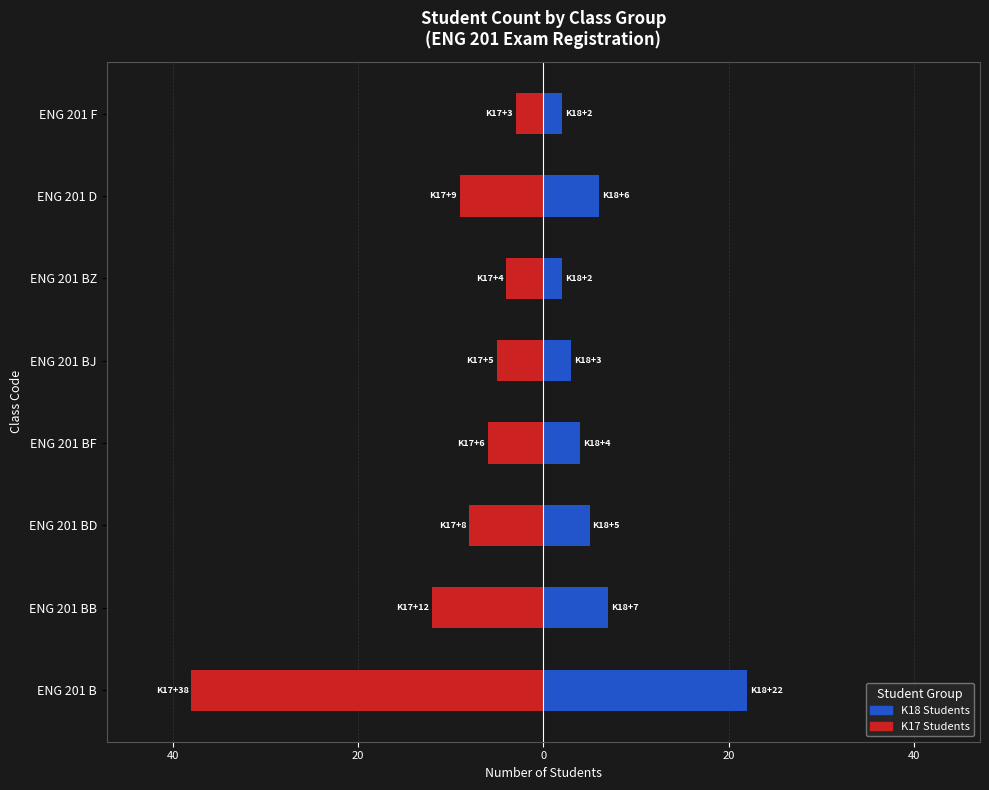

Is it true that K17 Students equals -3 at ENG 201 BD?

False